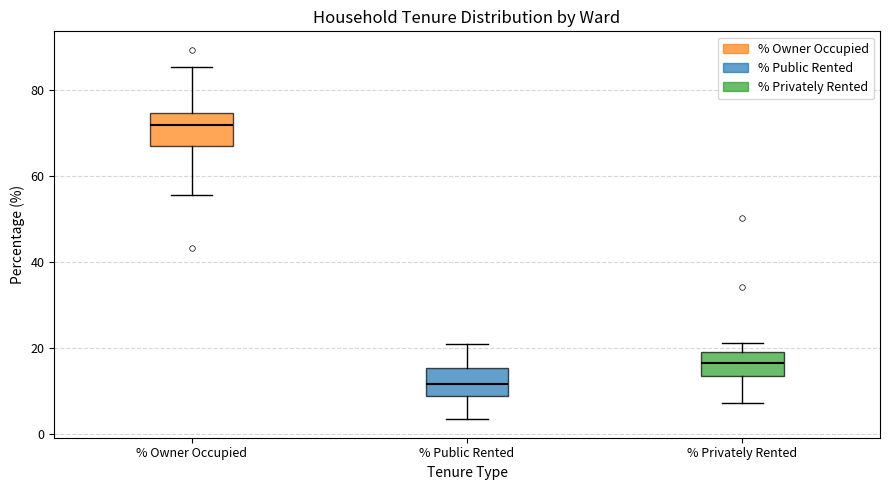

Reading left to right, read every box against the y-axis: the position of its median line, the range the box covers, and the ends of its whiskers. The values are not printed on the chart, so give them approximately, as read against the axis.

% Owner Occupied: median 72, box 68 to 74, whiskers 56 to 86
% Public Rented: median 12, box 10 to 16, whiskers 4 to 20
% Privately Rented: median 16, box 14 to 20, whiskers 8 to 22